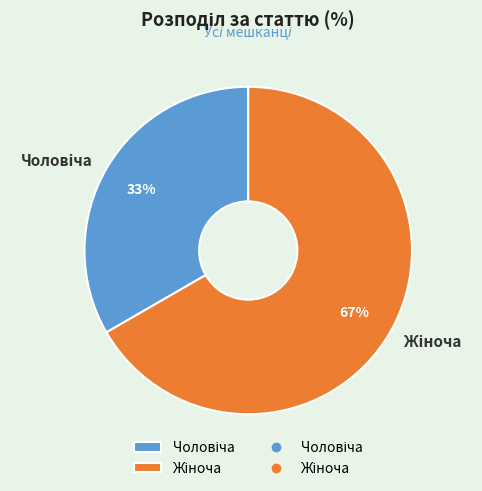

Count the number of slices in the pie.

2